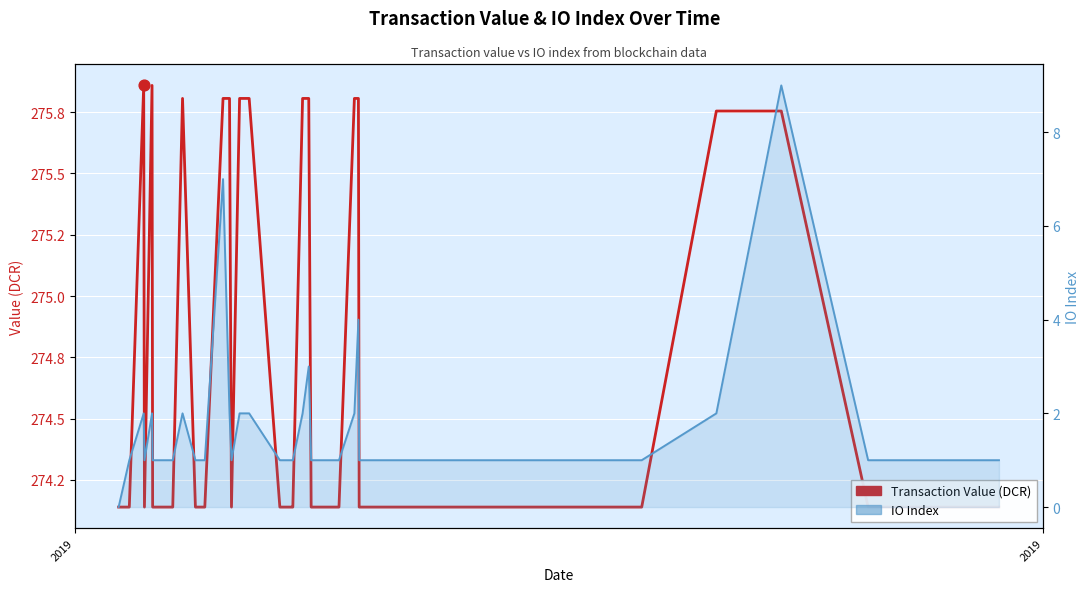

What are all the series names shown in the legend?

Transaction Value (DCR), IO Index